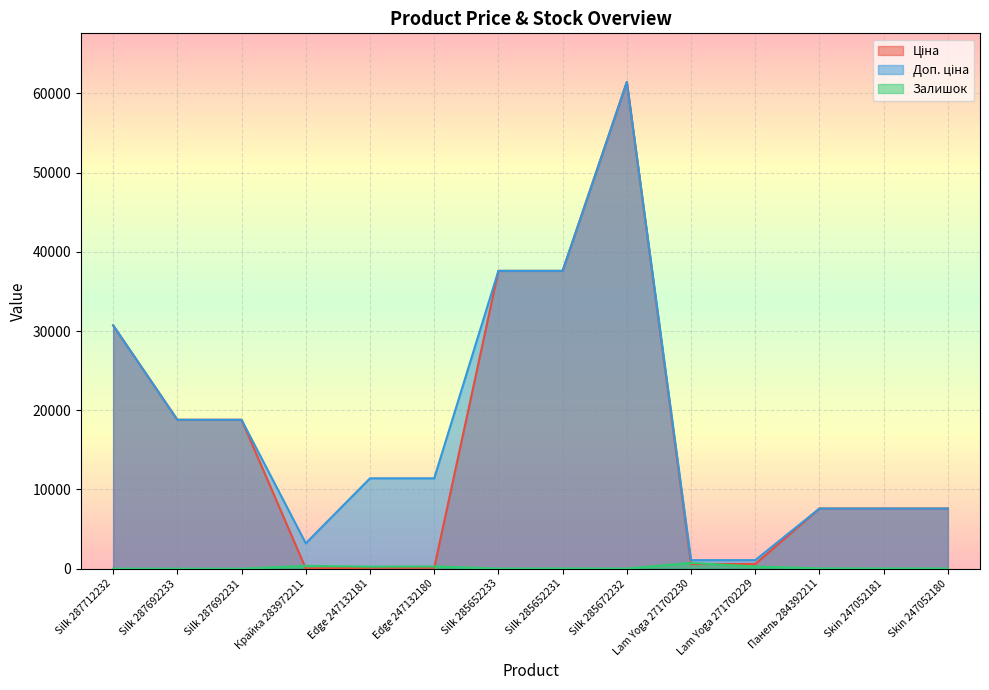

What is the maximum value for Залишок?

735.0